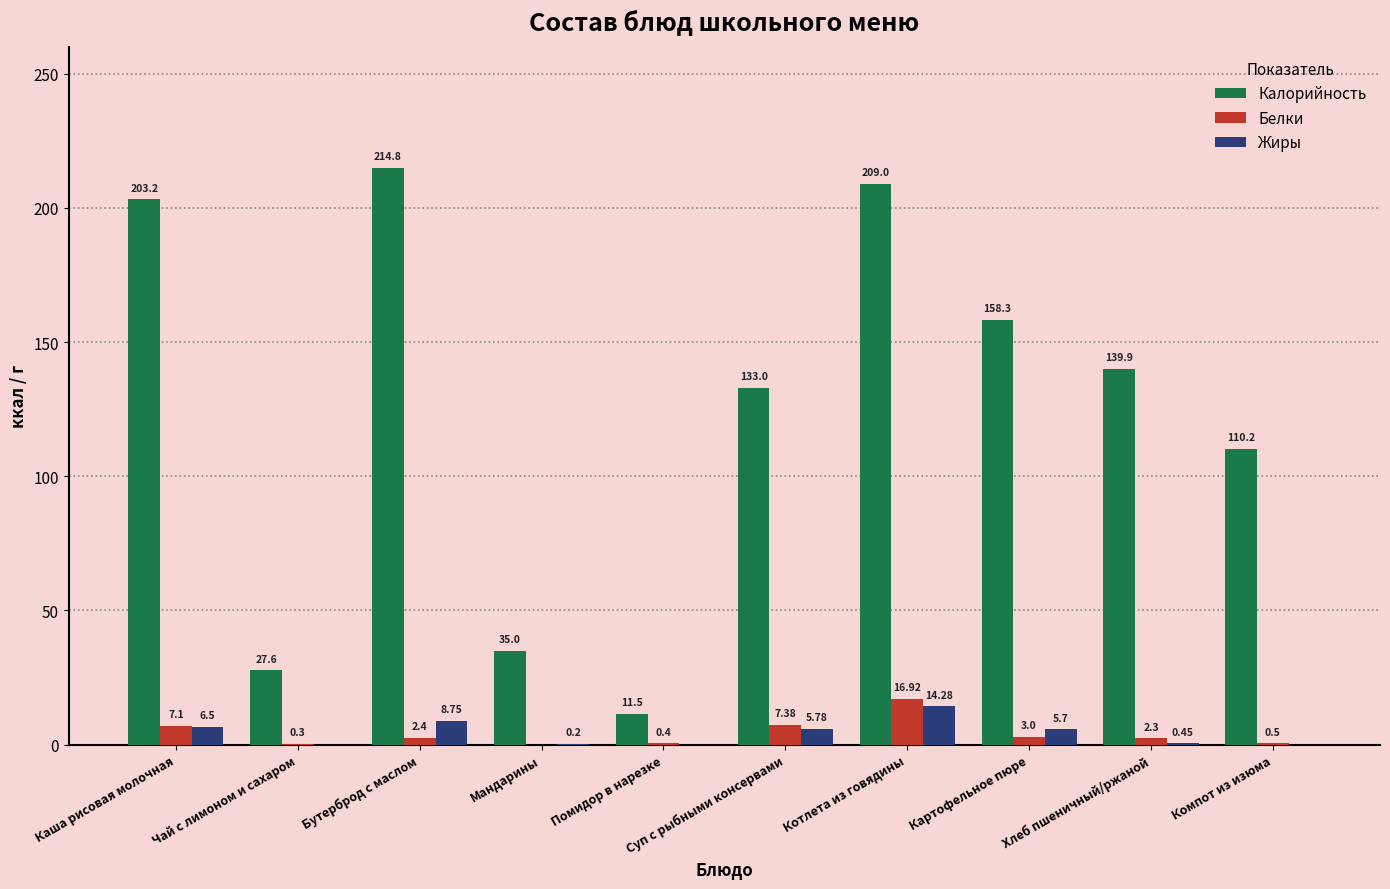

At which category is the sum across all series the highest?

Котлета из говядины